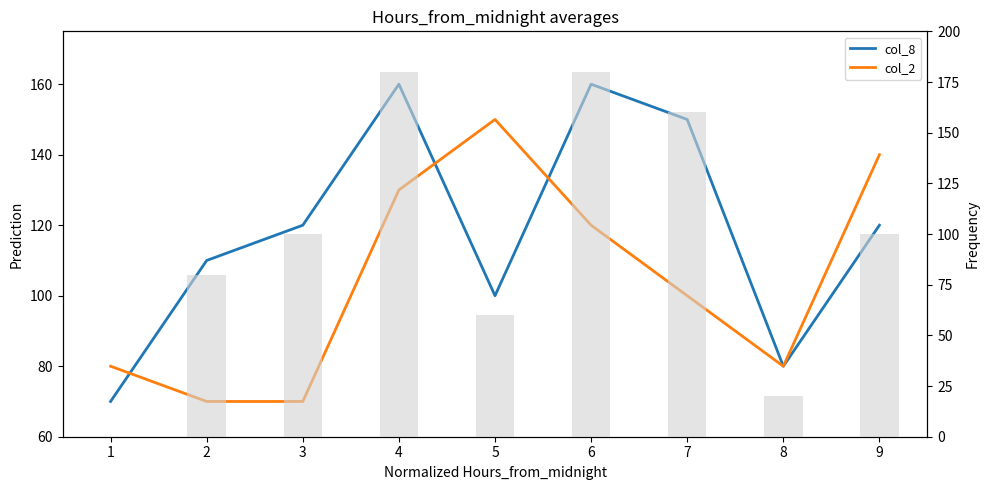

At which category is the sum across all series the highest?

4